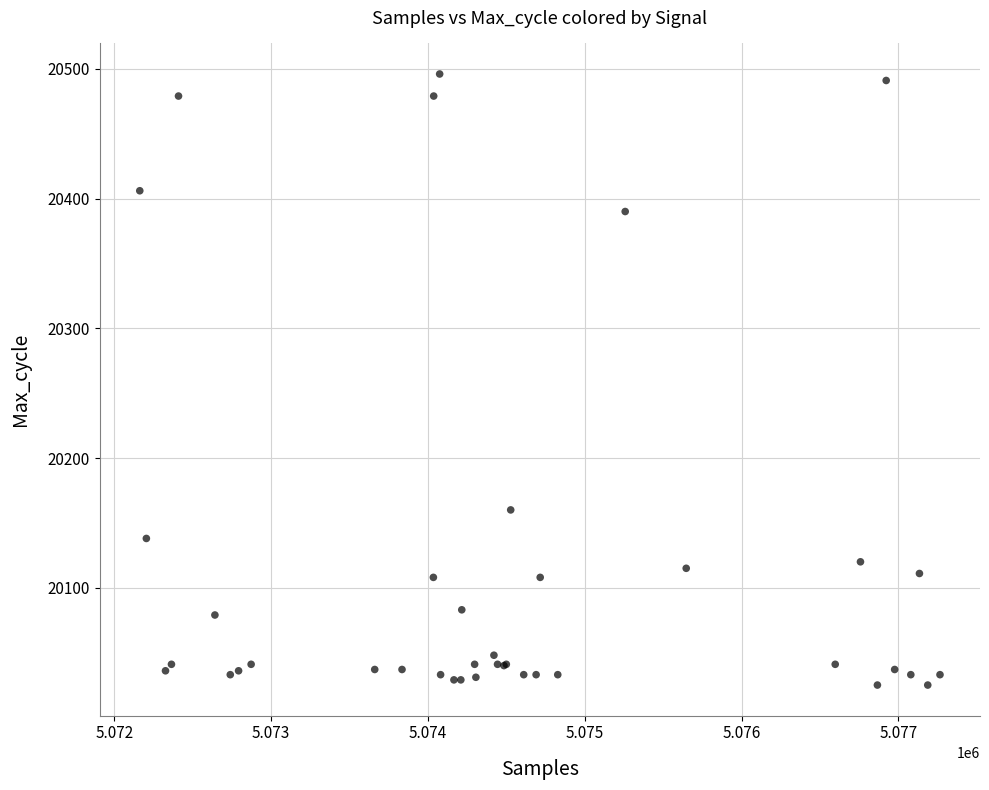

What Y value in the scatter plot is closest to 20260?

20160